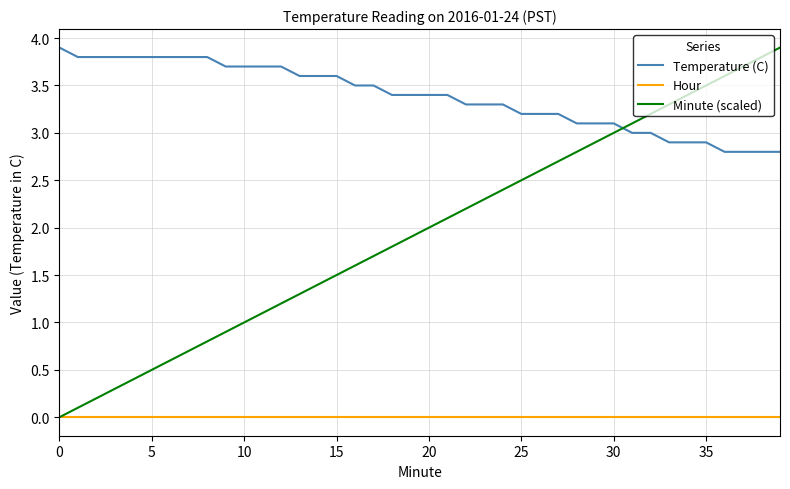

What is the difference between the maximum and second lowest values in the Temperature (C) series?

1.1